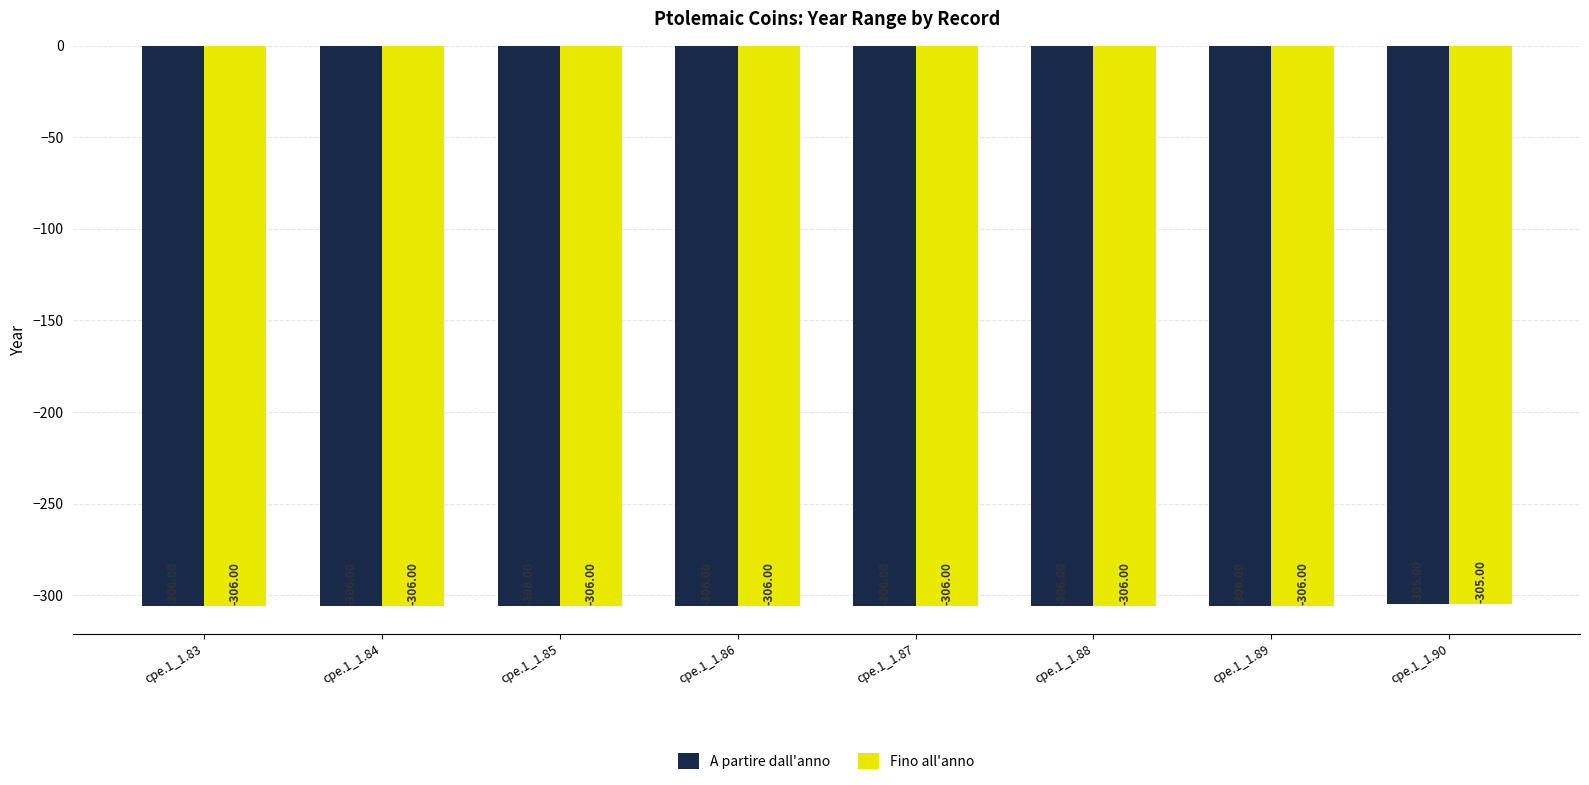

What are all the series names shown in the legend?

A partire dall'anno, Fino all'anno